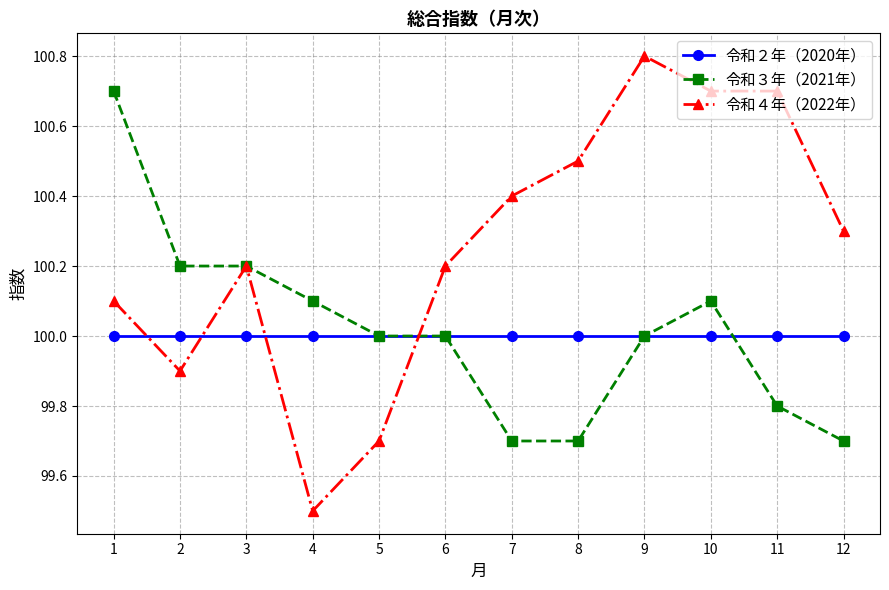

How many series are shown in this chart?

3